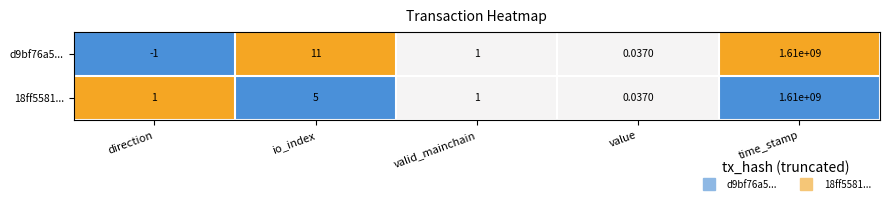

Which label corresponds to the largest value in the chart?

time_stamp